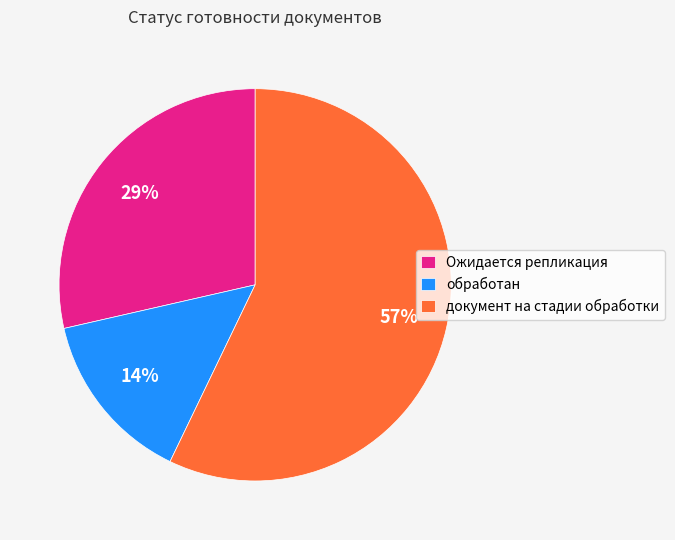

The обработан slice represents 5% of the pie. True or false?

False